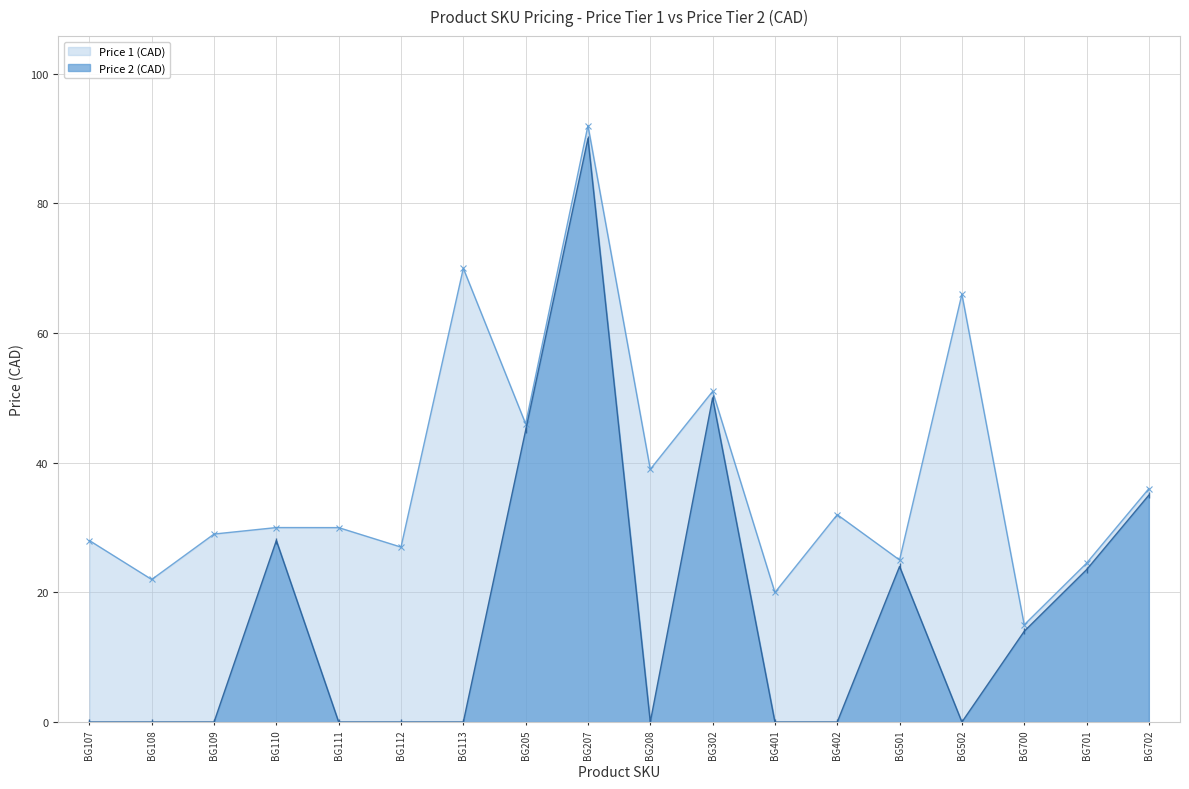

True or false: Price 2 (CAD) and Price 1 (CAD) cross at least once.

False